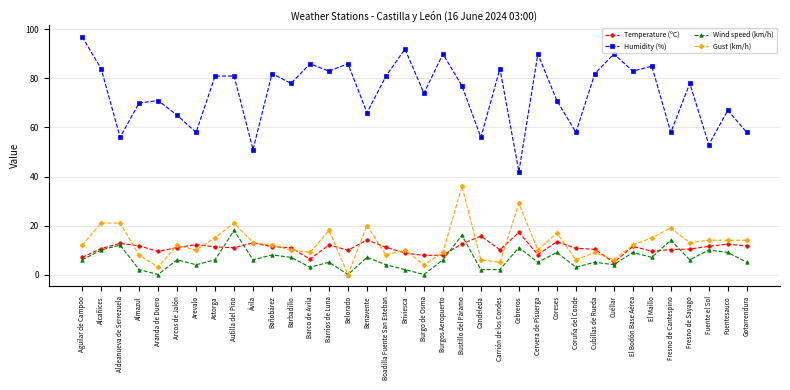

What is the difference between the highest and lowest values at Coruña del Conde?

55.0